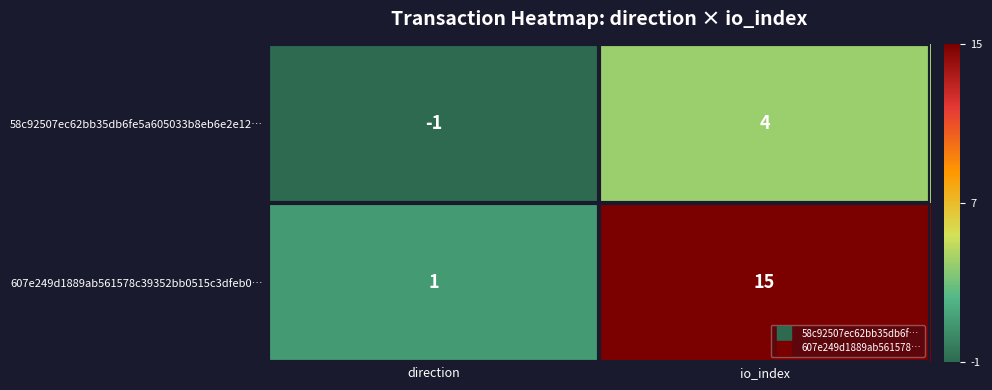

Reading right to left, what are all the values shown in this chart?

58c92507ec62bb35db6fe5a605033b8eb6e2e12…: 4	-1
607e249d1889ab561578c39352bb0515c3dfeb0…: 15	1